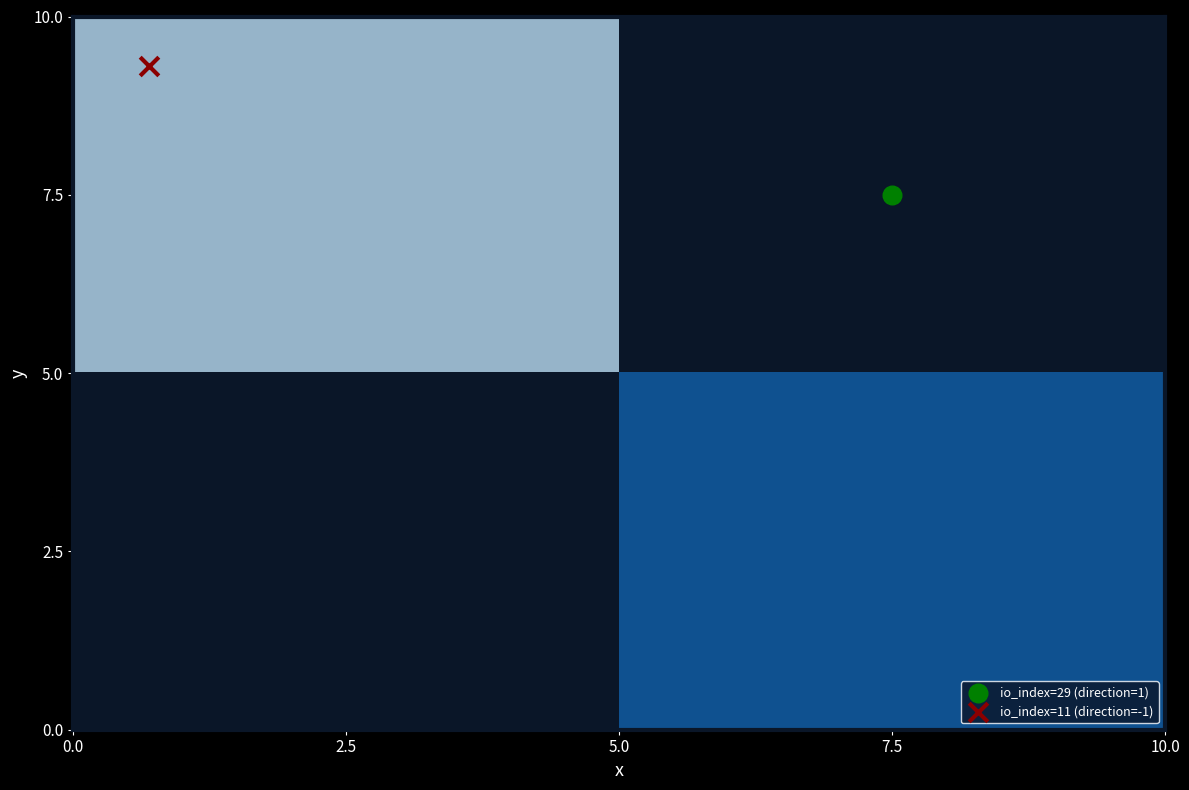

How many categories are shown in the chart?

2